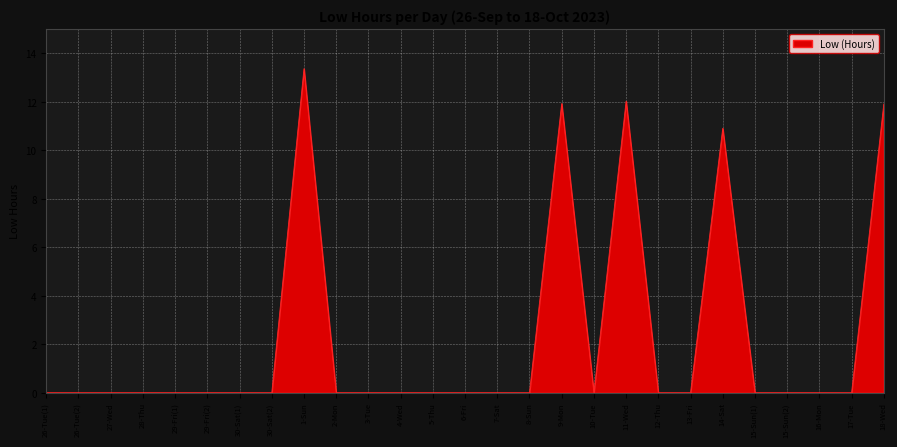

Reading left to right, extract all data points from this chart.

0.0	0.0	0.0	0.0	0.0	0.0	0.0	0.0	13.4	0.0	0.0	0.0	0.0	0.0	0.0	0.0	11.9	0.0	12.0	0.0	0.0	10.9	0.0	0.0	0.0	0.0	11.9